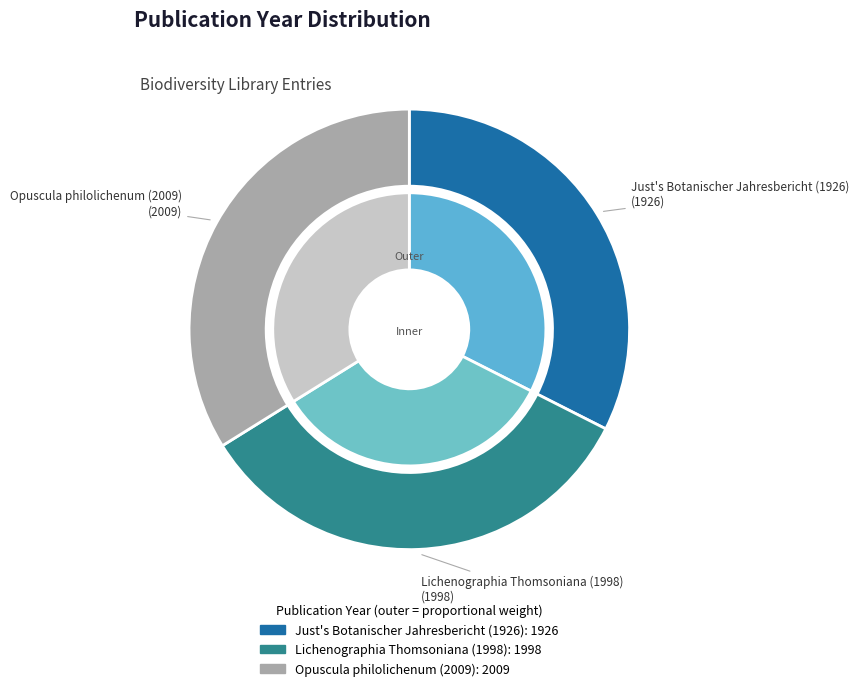

Rank the categories by value from lowest to highest.

Just's Botanischer Jahresbericht (1926), Lichenographia Thomsoniana (1998), Opuscula philolichenum (2009)